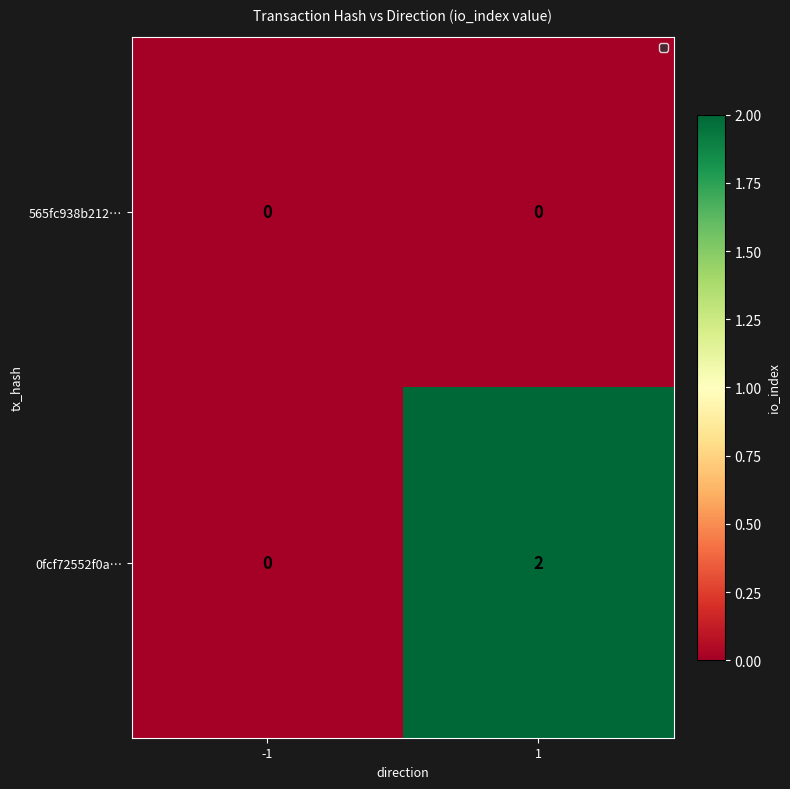

At how many categories does at least one series exceed 1?

1